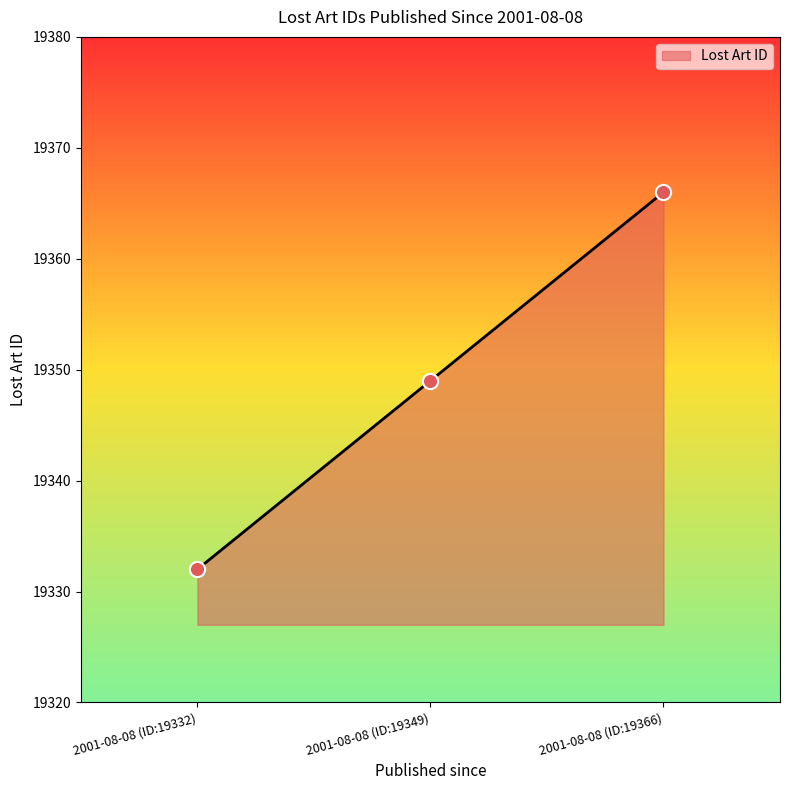

What is the change in value from 2001-08-08 (ID:19332) to 2001-08-08 (ID:19366)?

+34